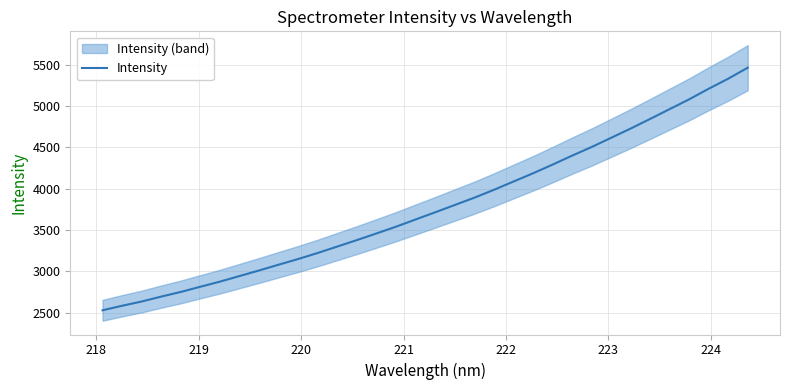

What is the highest value of the Intensity series?

5461.8